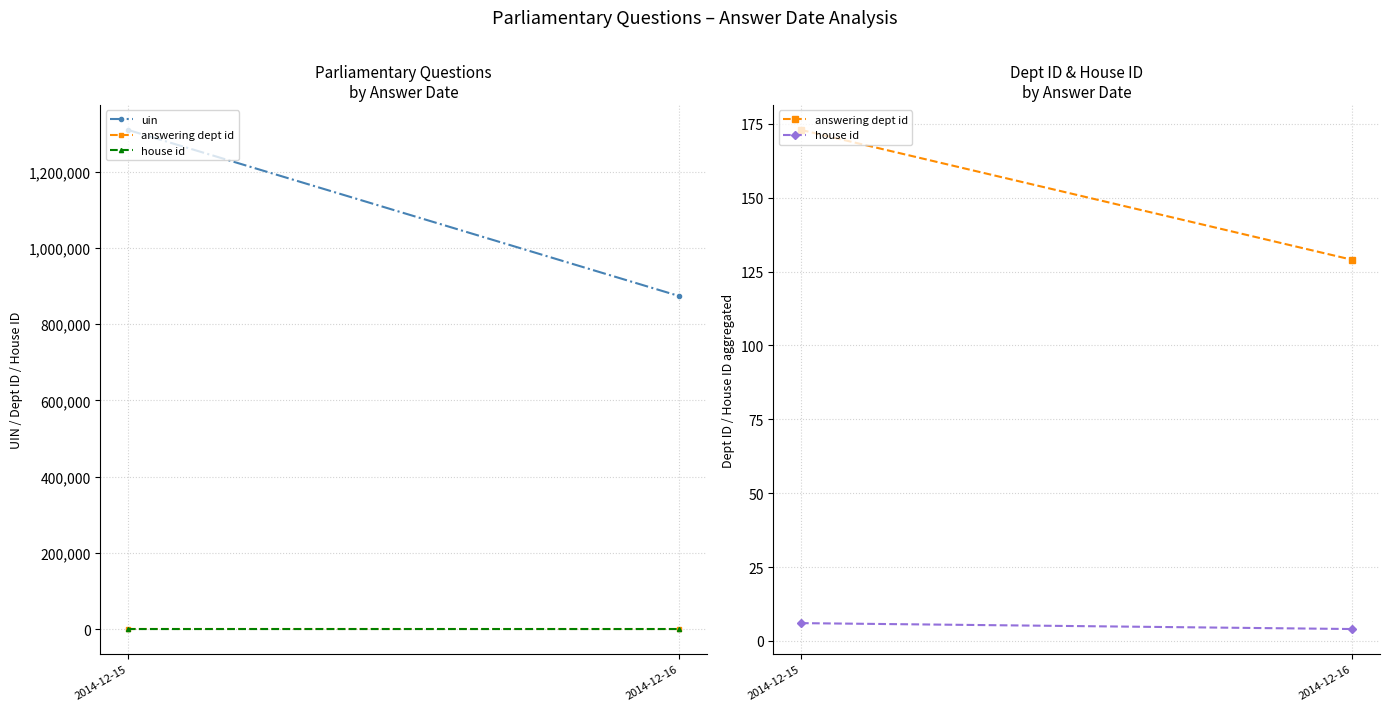

The house id series shows 6 at 2014-12-16. True or false?

False